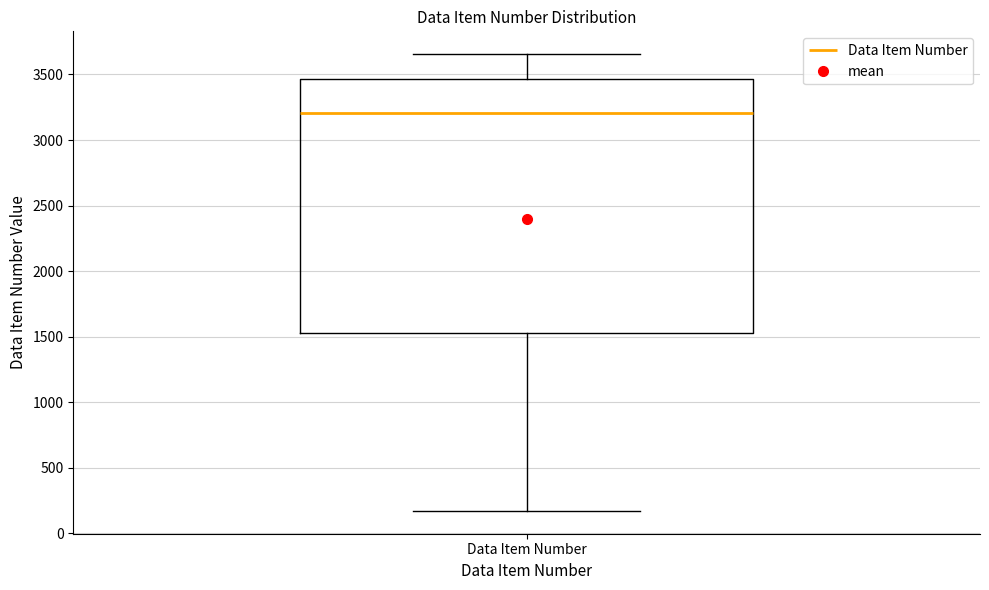

Transcribe this box plot: give where the median line is, the range the box spans, and where the two whiskers end, as read against the y-axis. The values are not printed on the chart, so give them approximately, as read against the axis.

median 3200, box 1550 to 3450, whiskers 150 to 3650